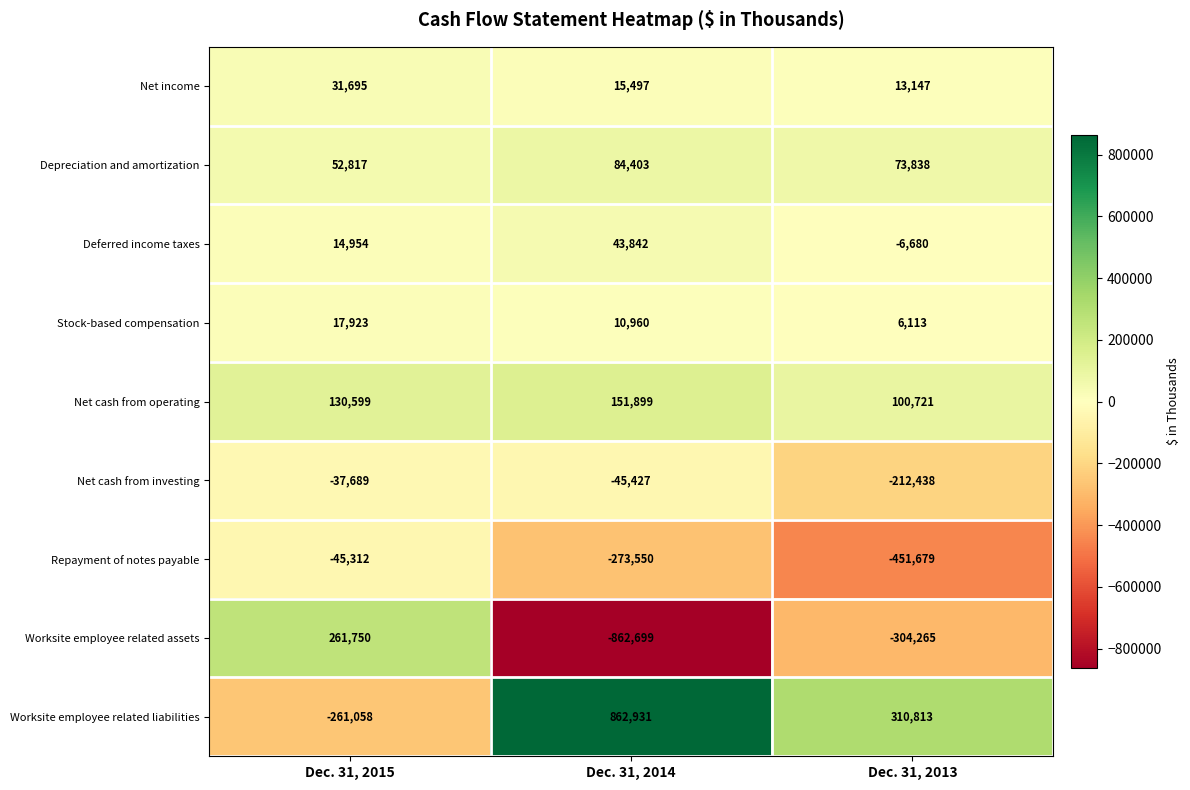

Is it true that Stock-based compensation equals 10815 at Dec. 31, 2013?

False